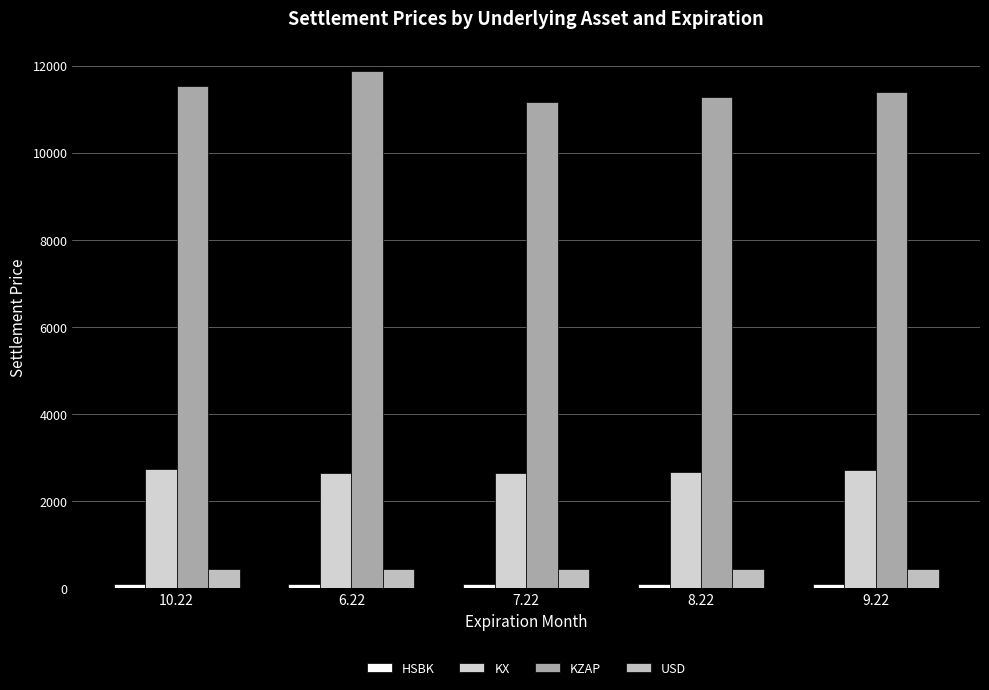

At which label does KX first exceed 2679?

10.22